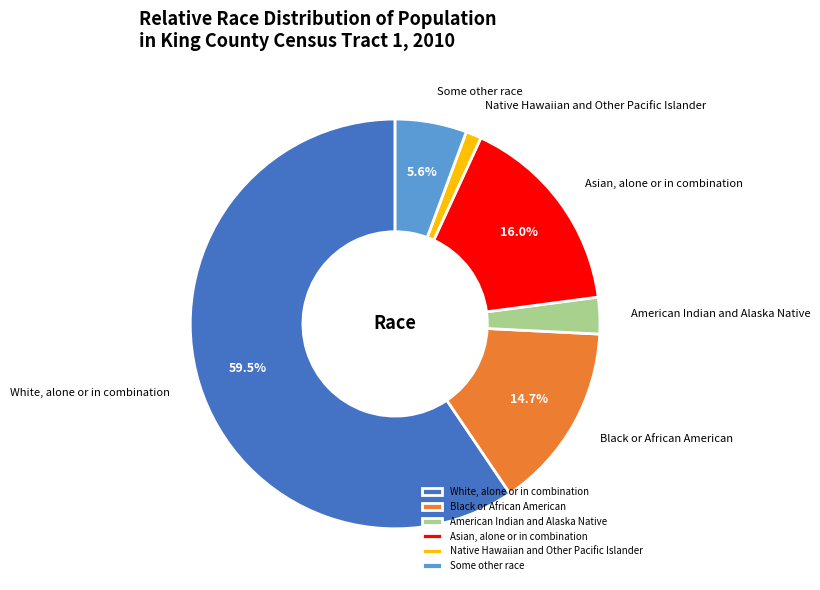

How many segments does this pie chart have?

6